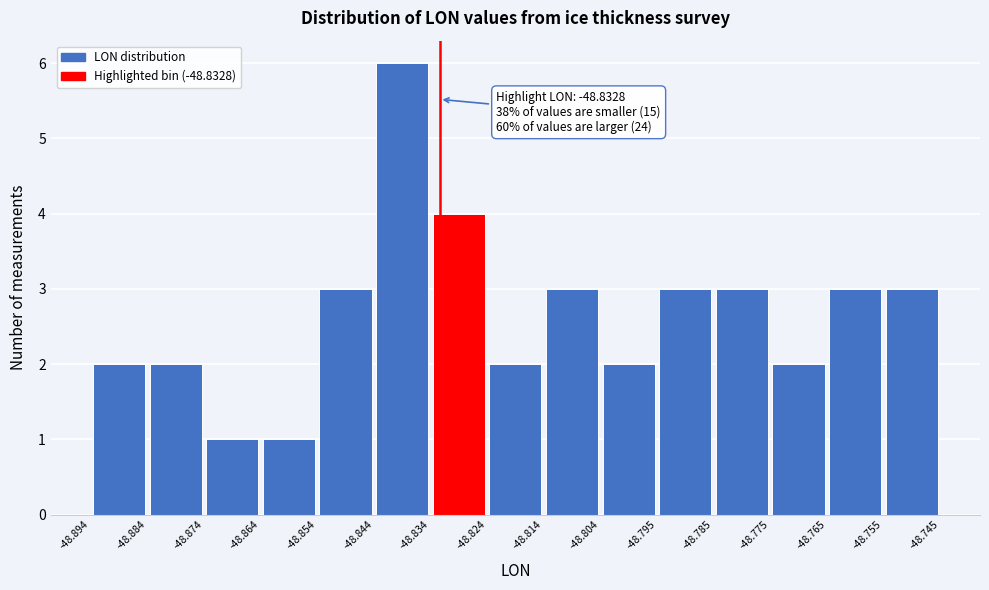

Over which range of the x-axis is the bar tallest?

-48.844 to -48.834